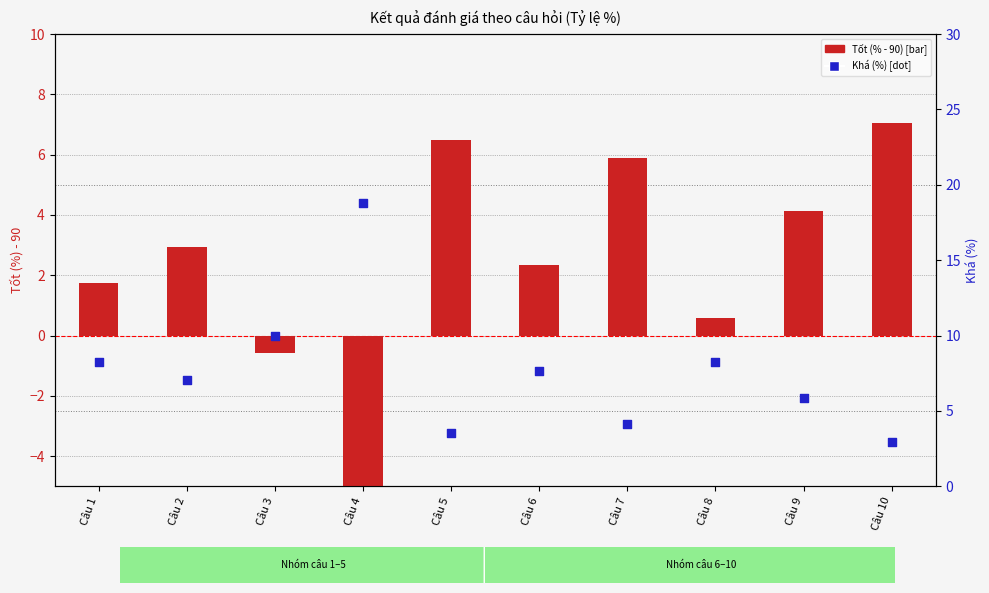

Which series has the largest total across all categories?

Khá (%)